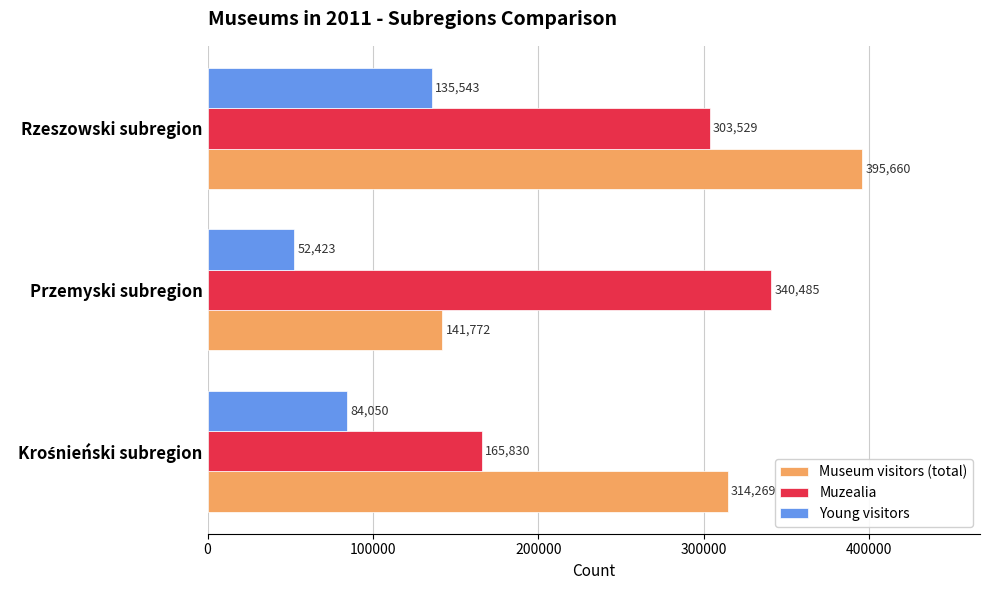

Rank the series by their maximum value, from highest to lowest.

Museum visitors (total), Muzealia, Young visitors